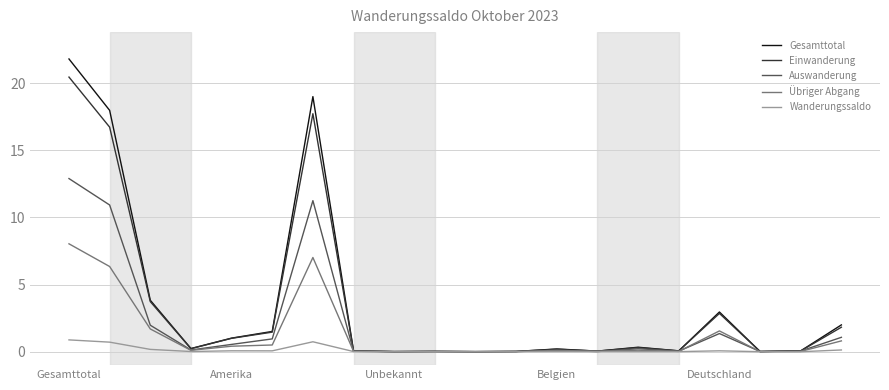

True or false: Wanderungssaldo has more than 2 points higher than both neighbors.

True